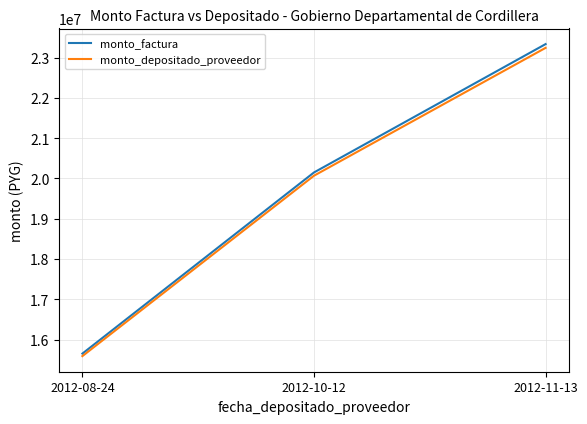

Rank the categories by monto_depositado_proveedor value from highest to lowest.

2012-11-13, 2012-10-12, 2012-08-24